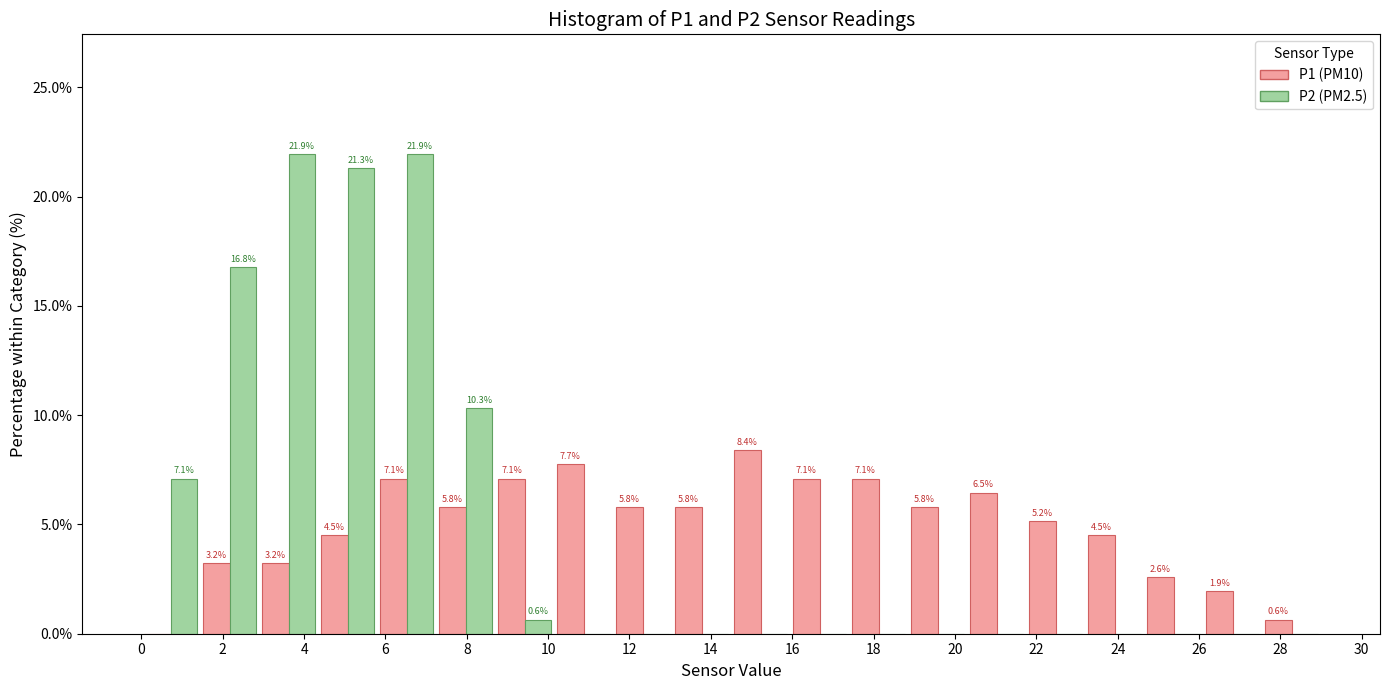

In the P1 (PM10) series, which range on the x-axis has the tallest bar?

14.50 to 15.95